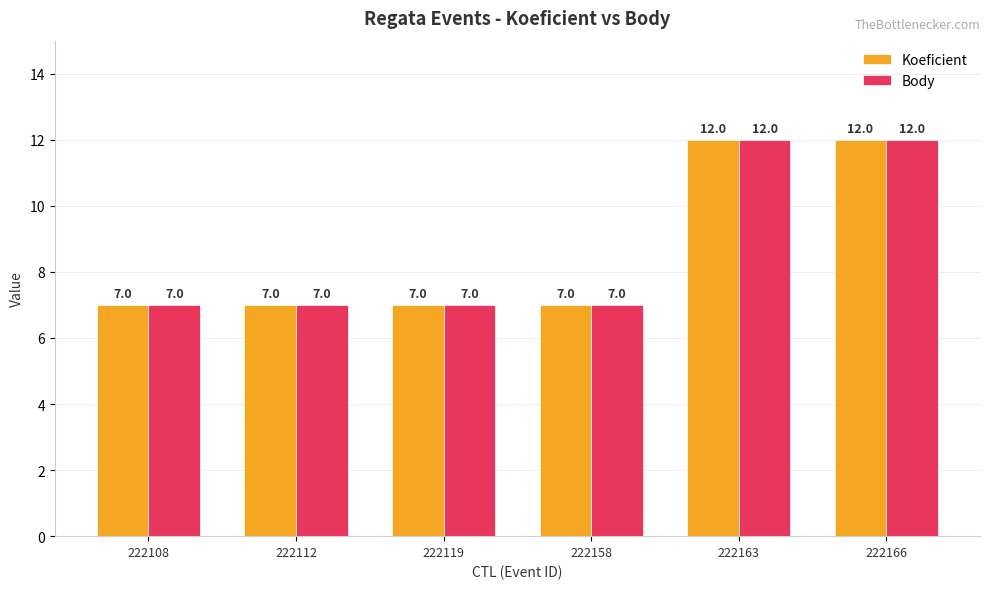

Reading left to right, what are all the values shown in this chart?

Koeficient: 222108=7	222112=7	222119=7	222158=7	222163=12	222166=12
Body: 222108=7	222112=7	222119=7	222158=7	222163=12	222166=12